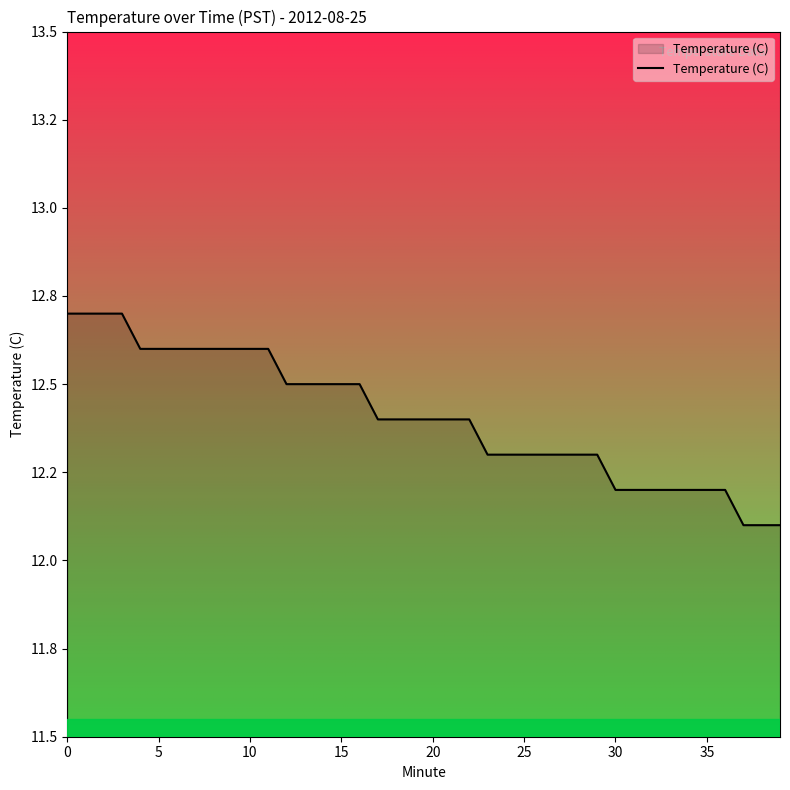

At which category does the chart reach its minimum across all series?

37